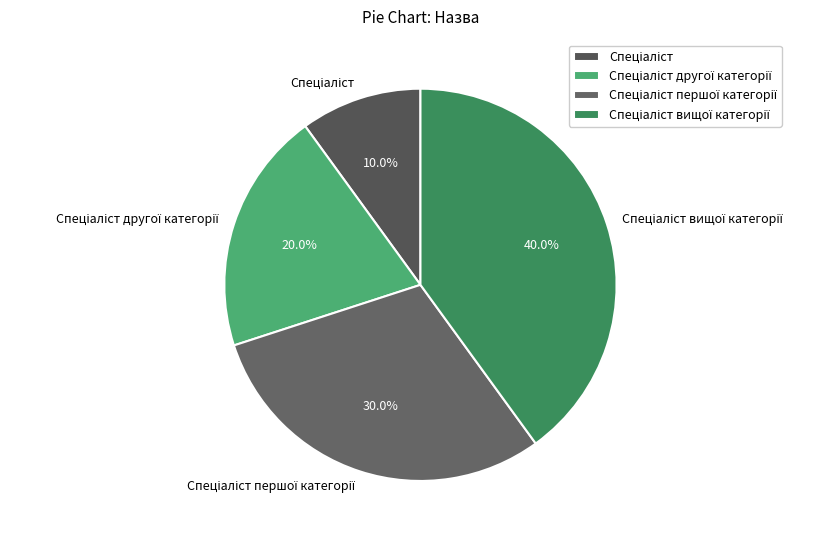

Is there a majority slice in this chart?

No